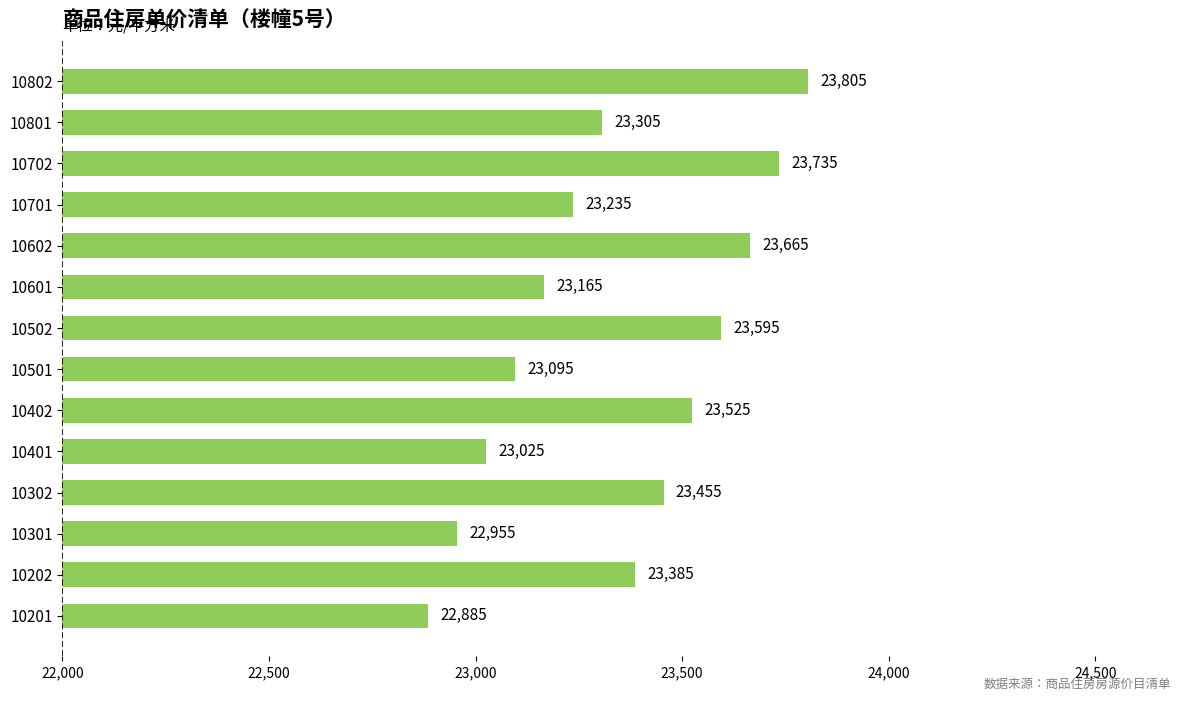

What is the difference between the maximum and second lowest values?

850